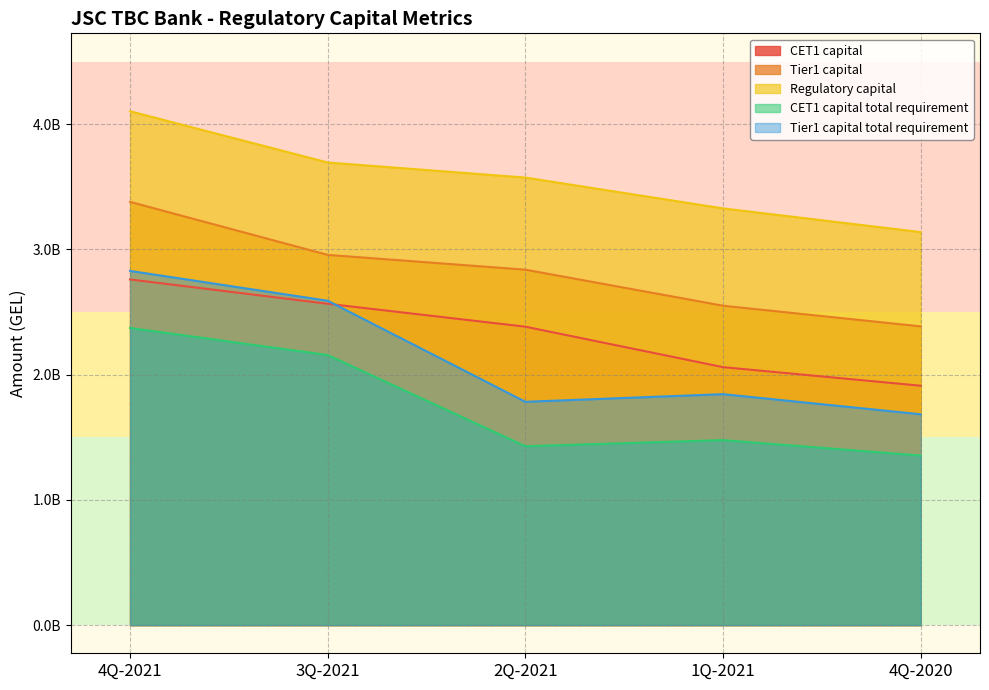

What is the label of the 5th point from the right?

4Q-2021